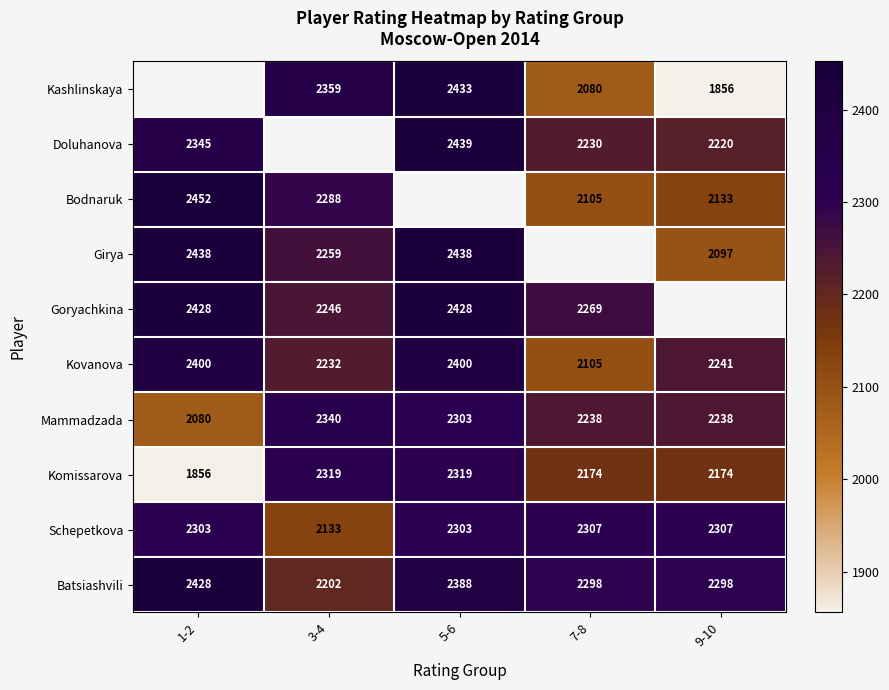

What is the maximum value for Schepetkova?

2307